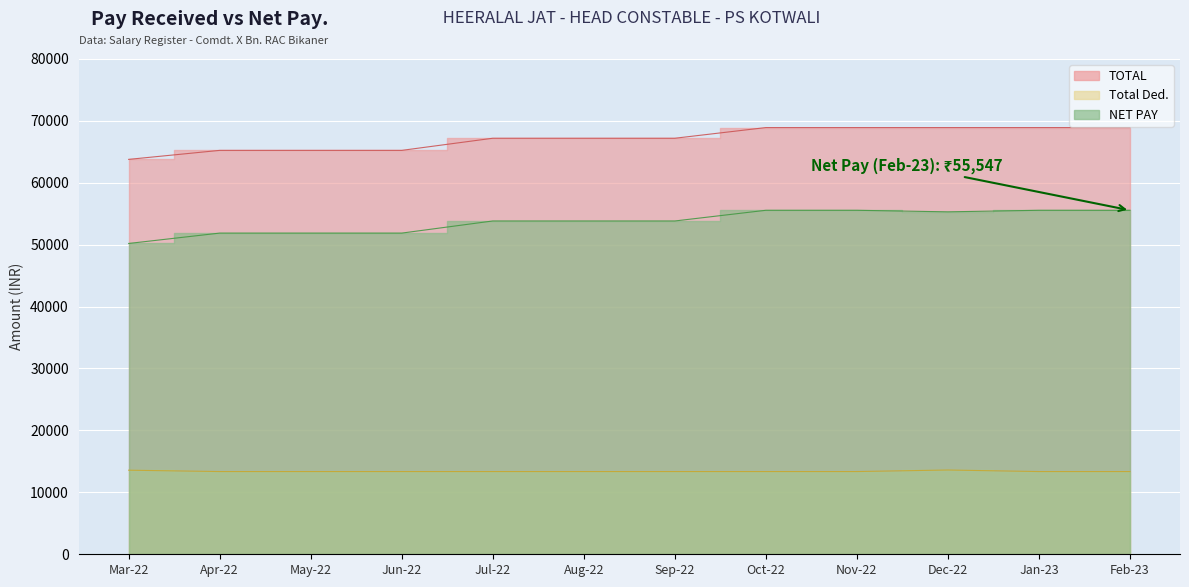

How many interior local valleys does the NET PAY series have?

1